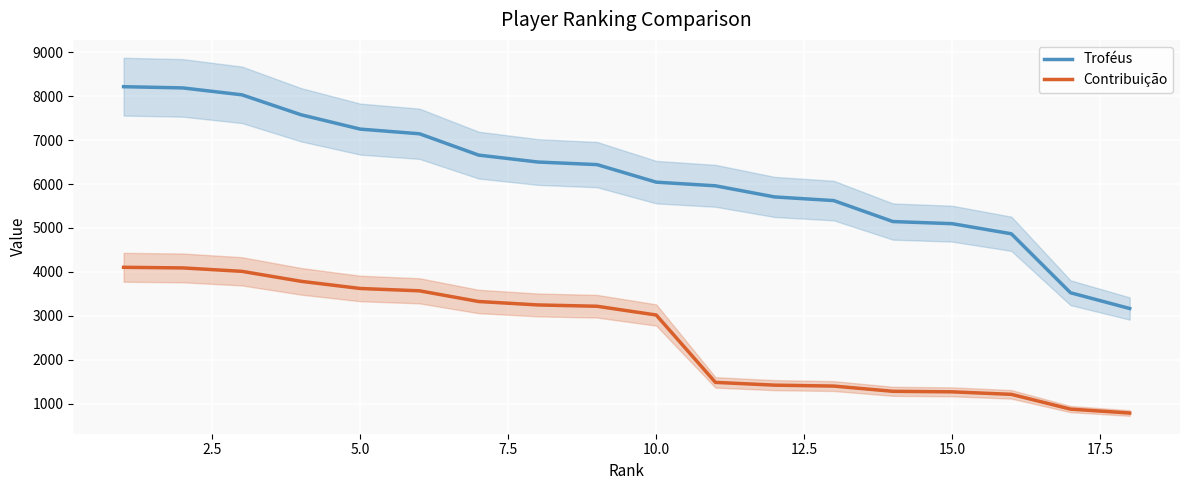

True or false: Troféus and Contribuição intersect in this chart.

False